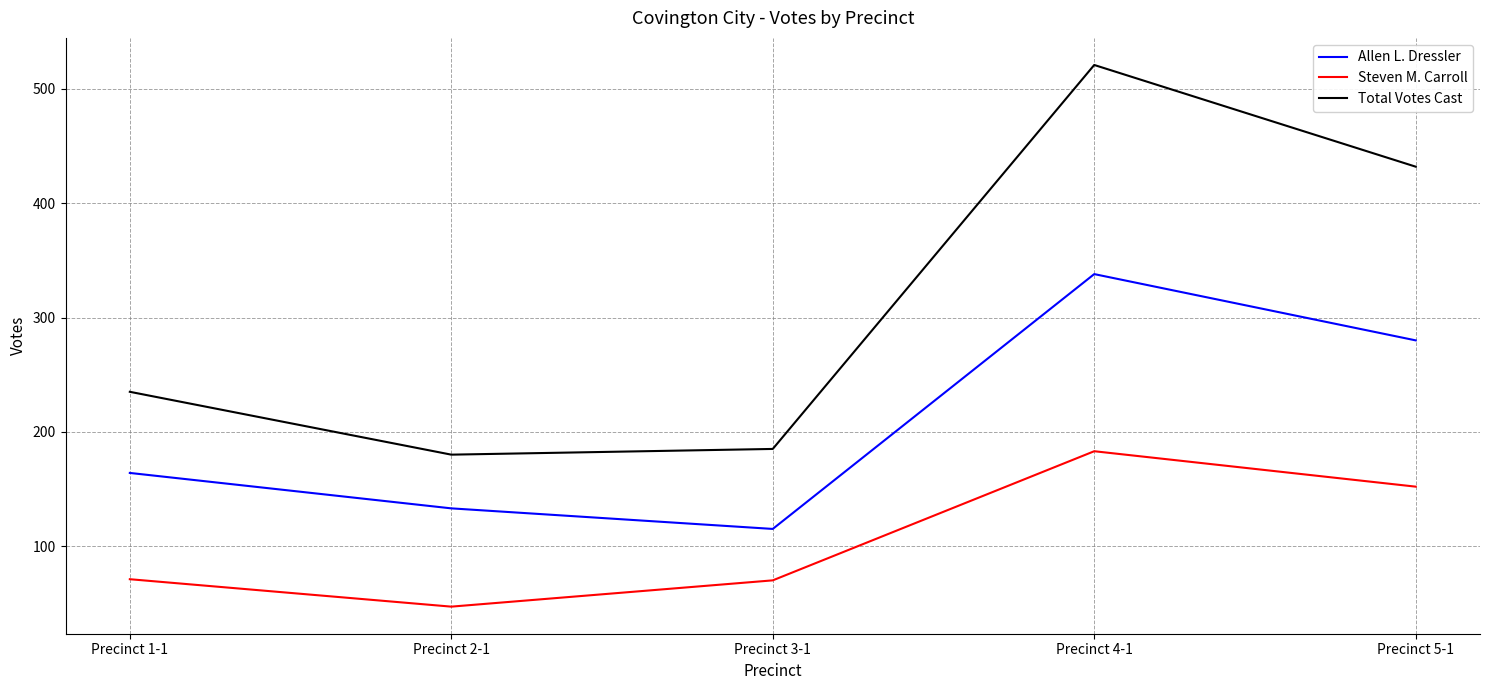

What is the difference between the second highest and second lowest values in the Allen L. Dressler series?

147